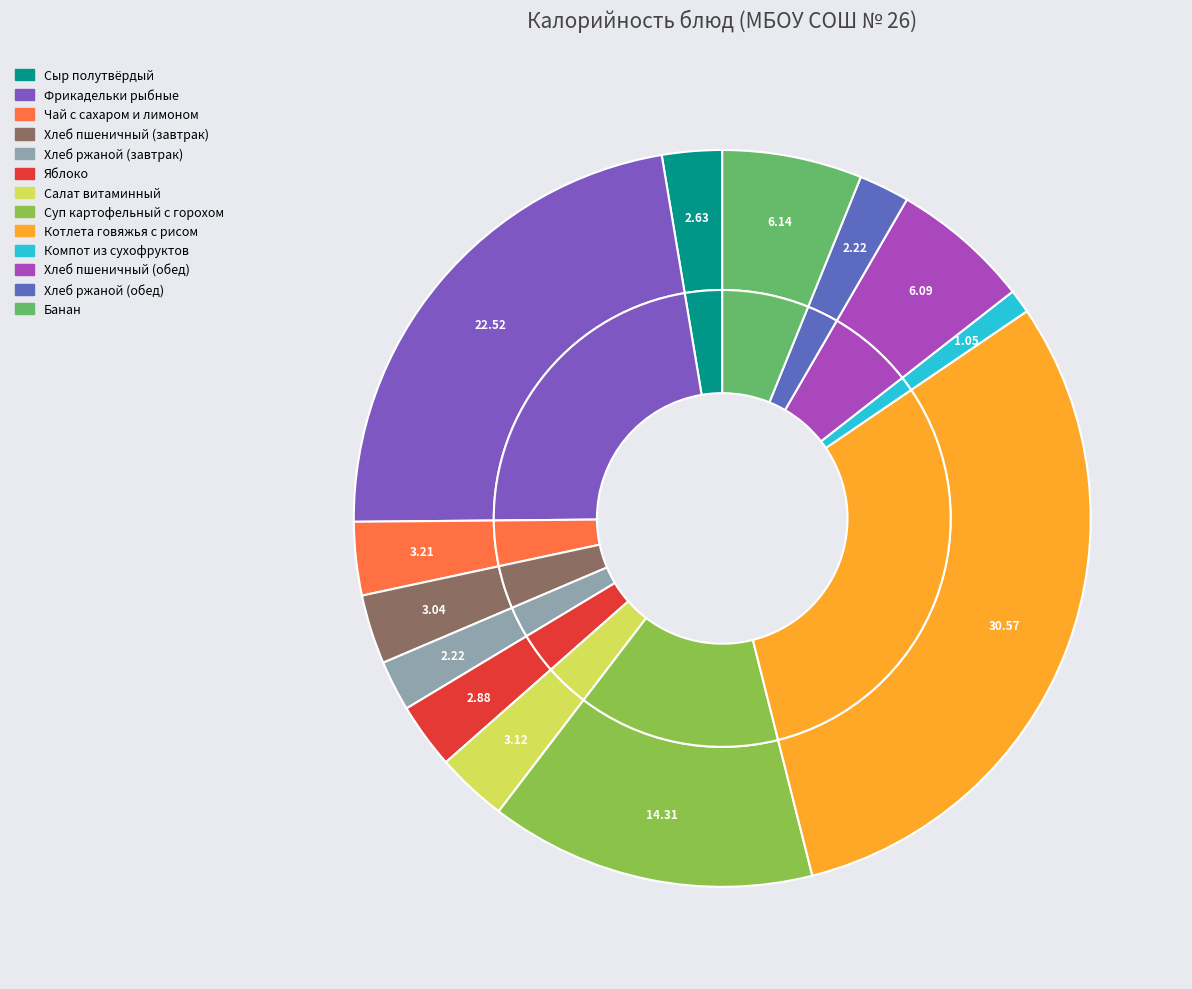

Which category has the smallest portion of the pie?

Компот из сухофруктов